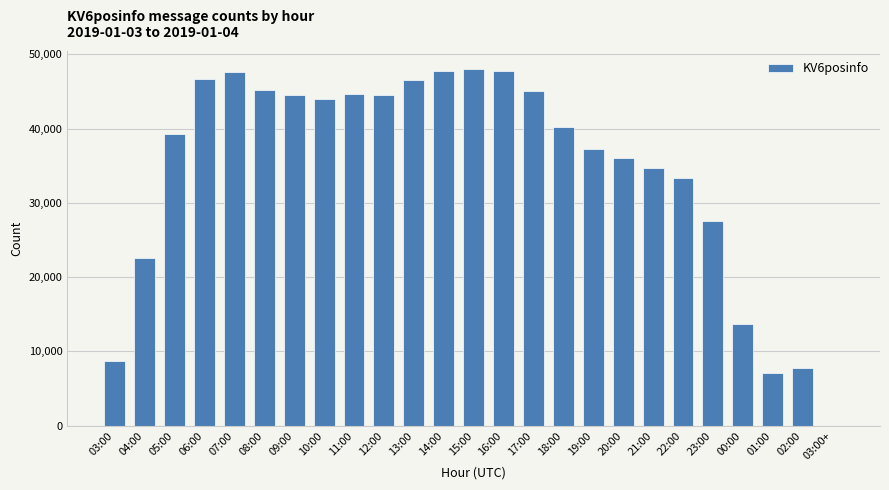

What is the difference between the values at 12:00 and 21:00?

9835